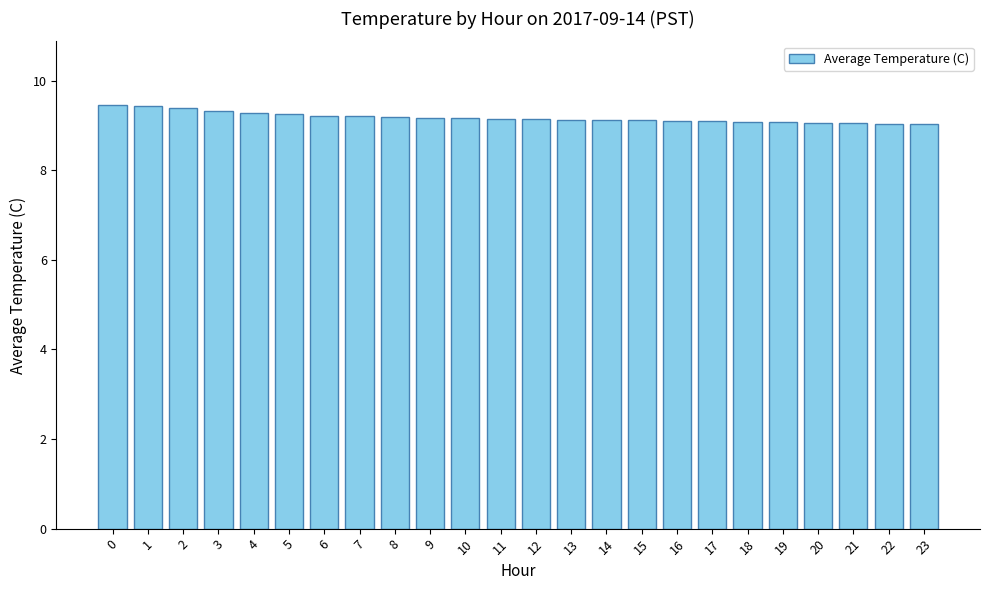

What is the ratio of the value at 18 to the value at 2?

1.0